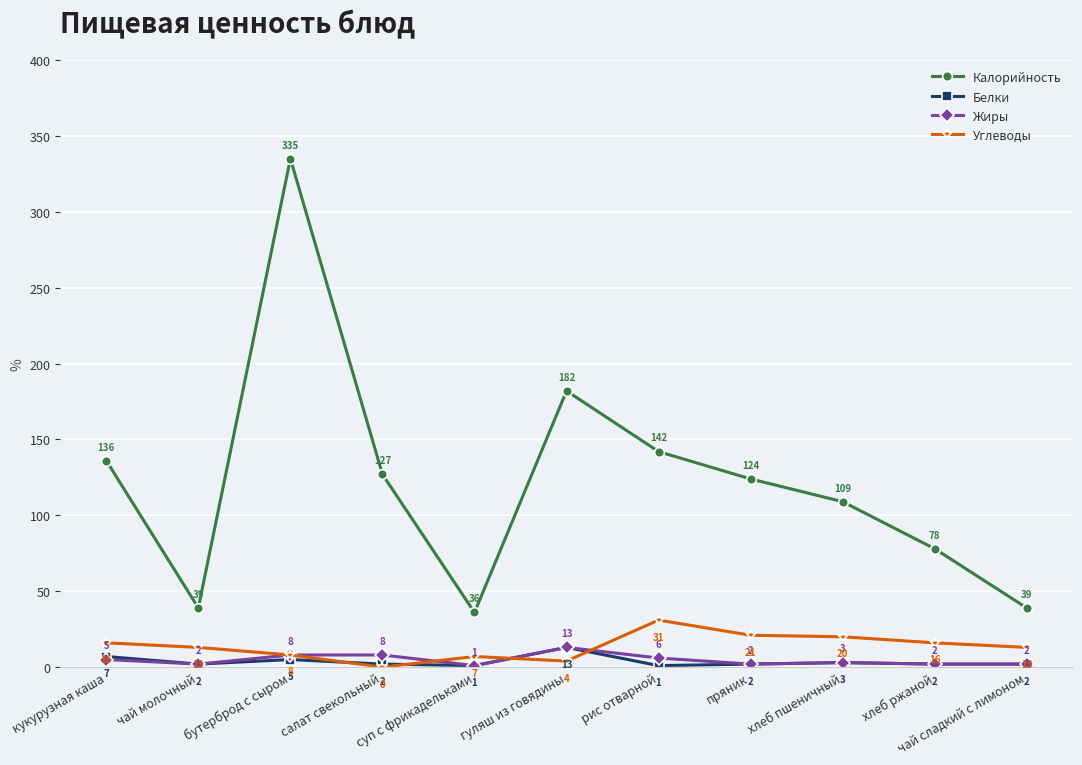

Rank the series at кукурузная каша from lowest to highest value.

Жиры, Белки, Углеводы, Калорийность